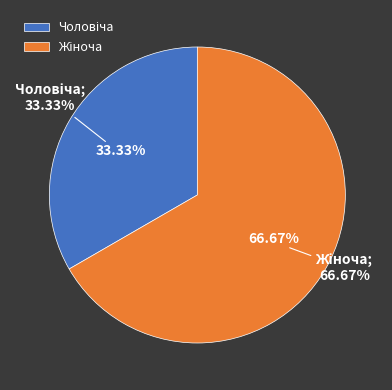

What percentage do Чоловіча and Жіноча together represent?

100.0%